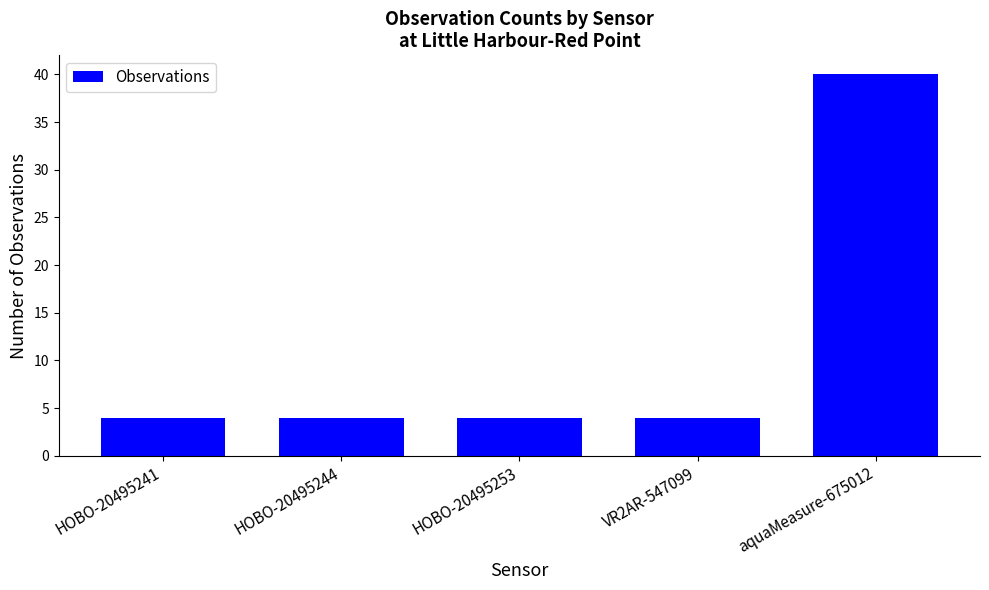

The chart shows a value of 19 at aquaMeasure-675012. True or false?

False